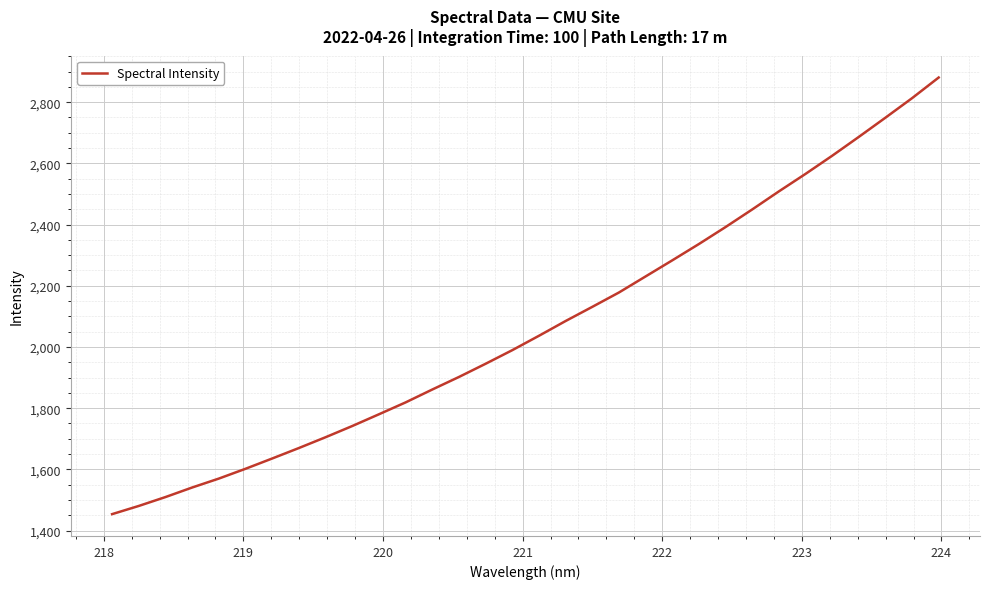

What is the difference between the maximum and minimum values?

1426.9